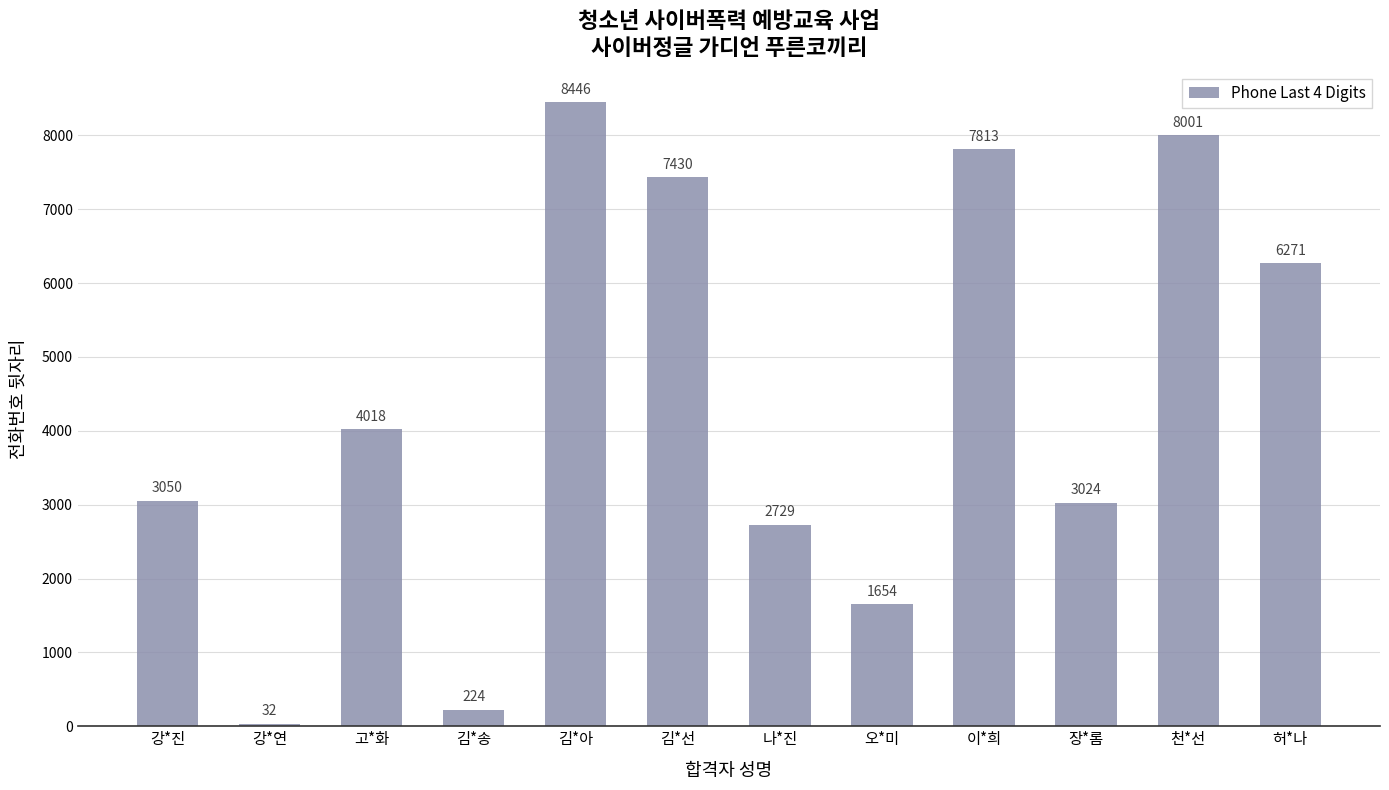

List the labels in order of value, largest first.

김*아, 천*선, 이*희, 김*선, 허*나, 고*화, 강*진, 장*롬, 나*진, 오*미, 김*송, 강*연